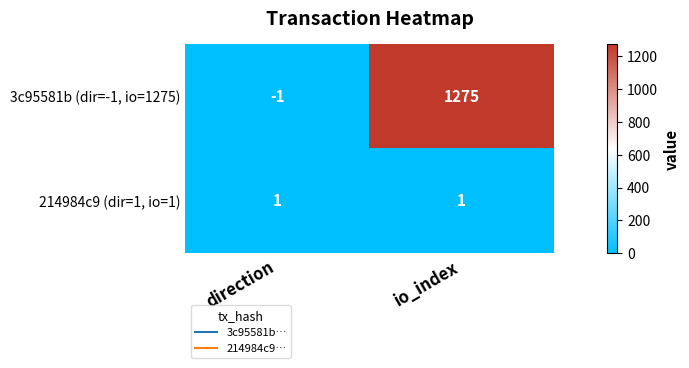

Count the number of categories in the chart.

2